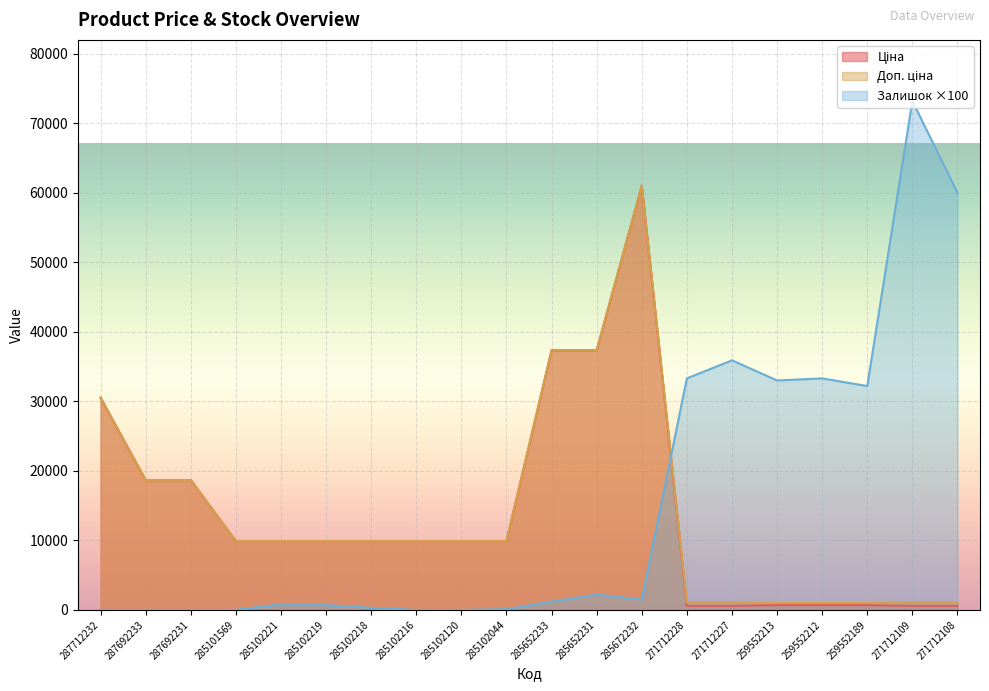

How many times do Залишок and Доп. ціна cross each other?

1